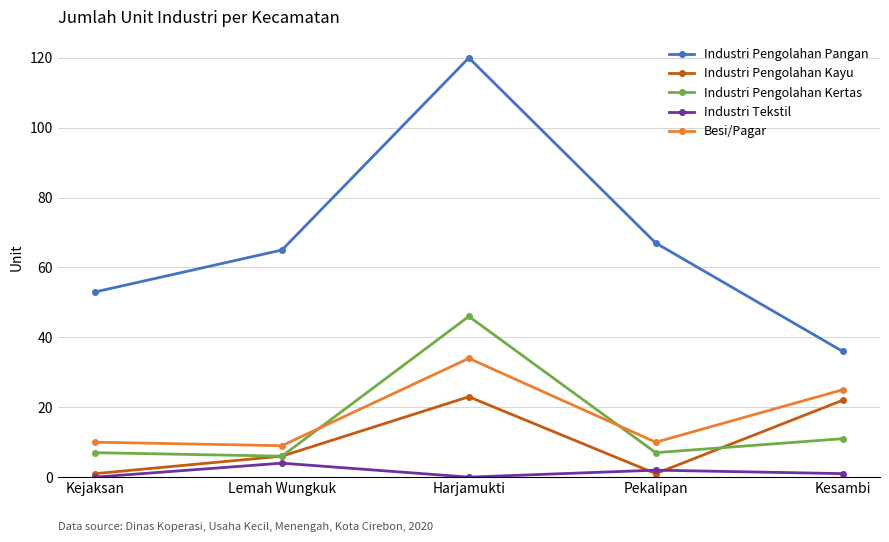

What position from the right is Lemah Wungkuk?

4